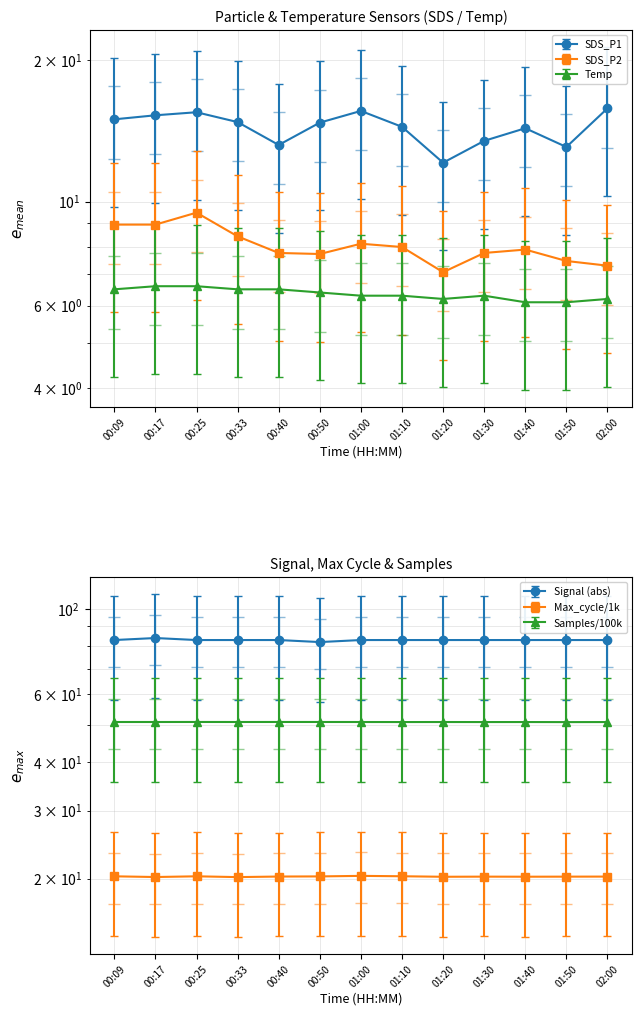

Rank the categories by Temp value from highest to lowest.

00:17, 00:25, 00:09, 00:33, 00:40, 00:50, 01:00, 01:10, 01:30, 01:20, 02:00, 01:40, 01:50